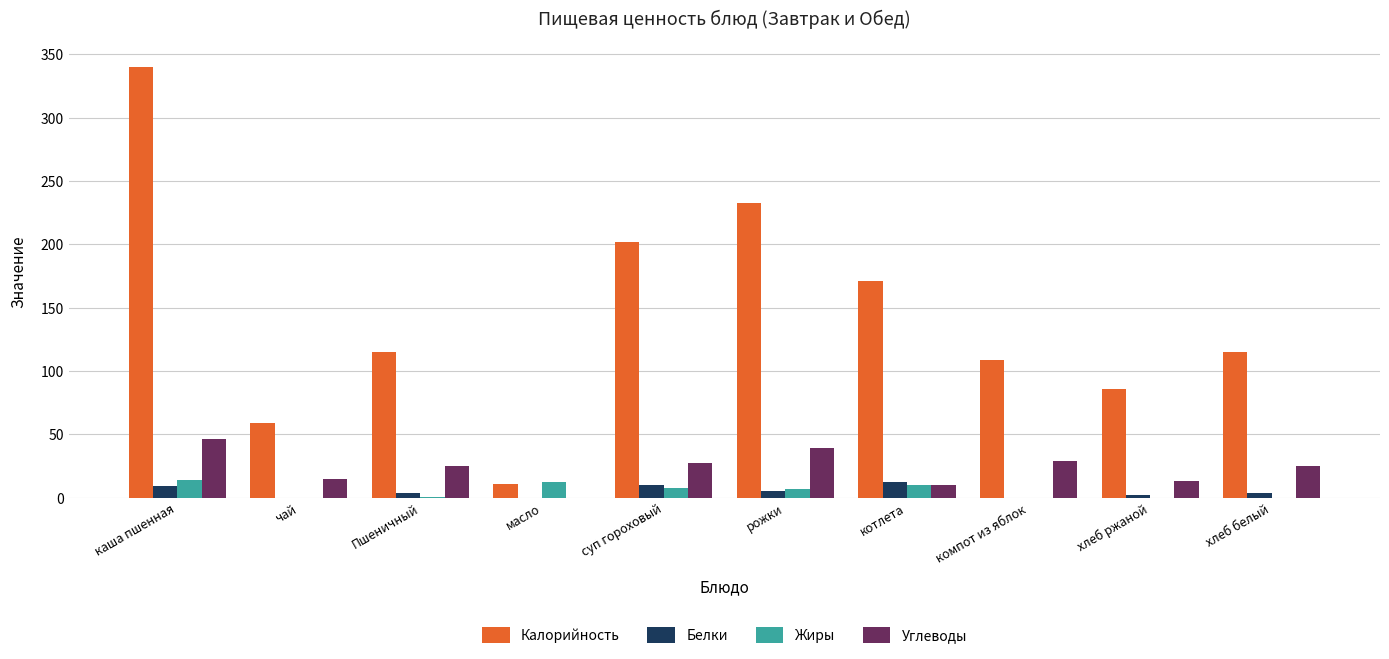

Where does the Углеводы series first go above 25?

каша пшенная